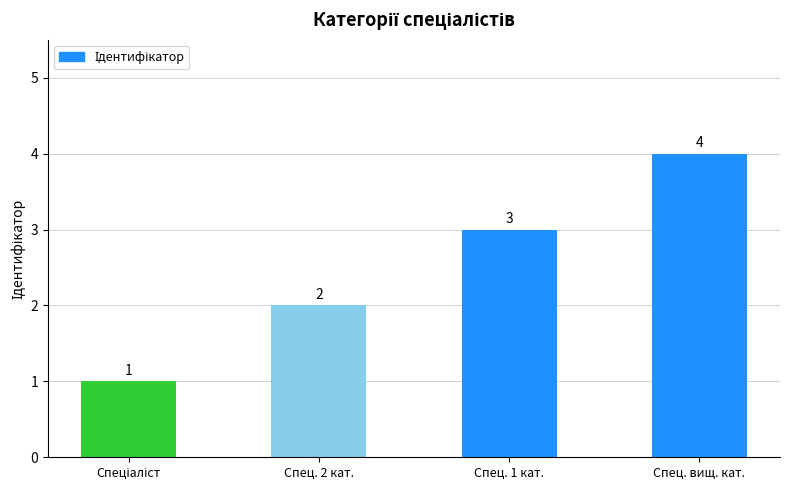

Count the number of data series in this chart.

1